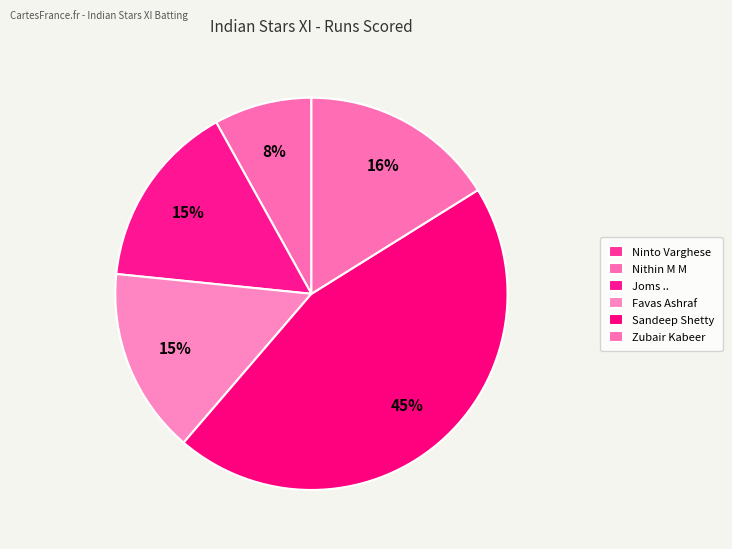

To the nearest percent, what is the average slice percentage?

17%